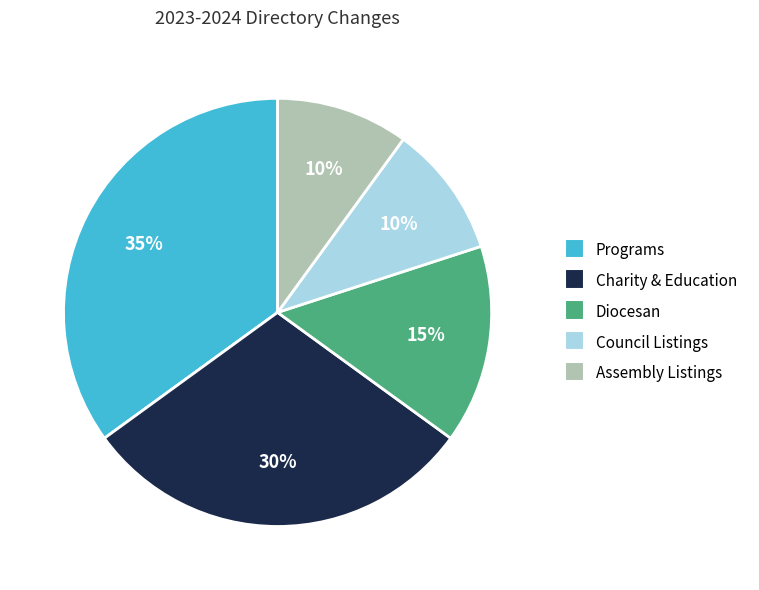

What is the largest slice in the pie chart?

Programs